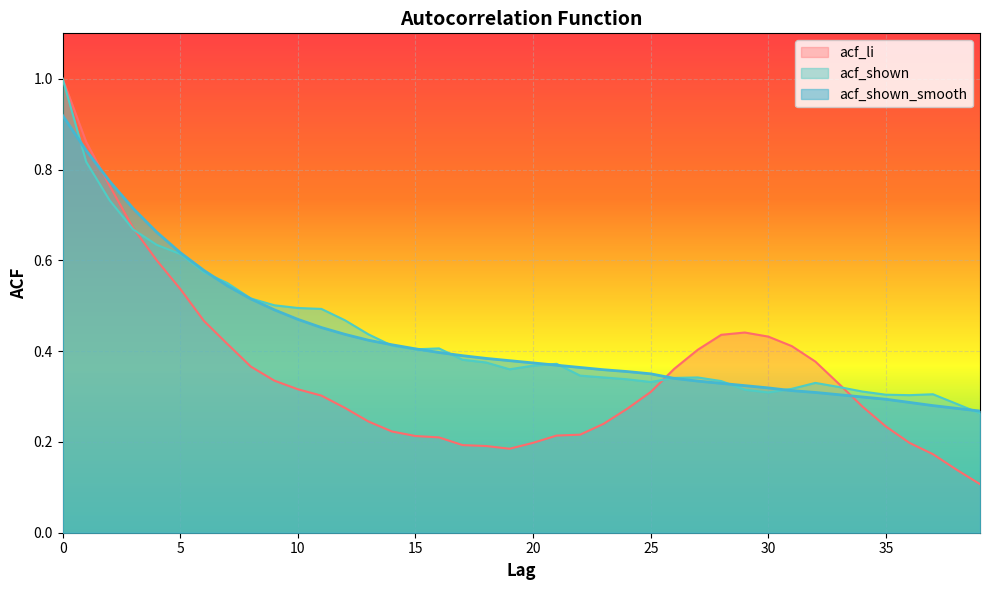

Rank the categories by acf_li value from highest to lowest.

0, 1, 2, 3, 4, 5, 6, 29, 28, 30, 7, 31, 27, 32, 8, 26, 9, 33, 10, 25, 11, 34, 12, 24, 13, 23, 35, 14, 22, 21, 15, 16, 20, 36, 17, 18, 19, 37, 38, 39